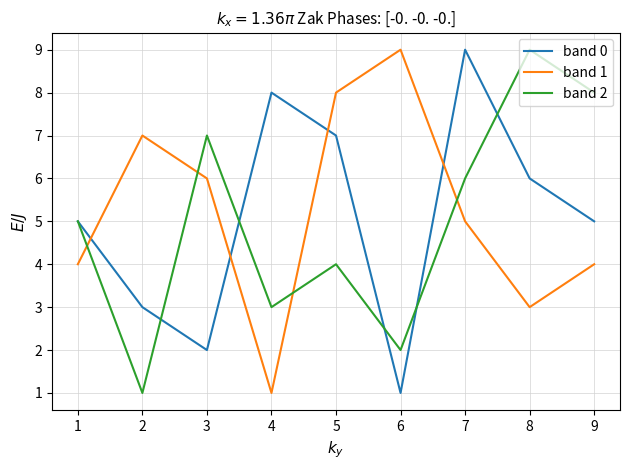

At which category is the sum across all series the highest?

7